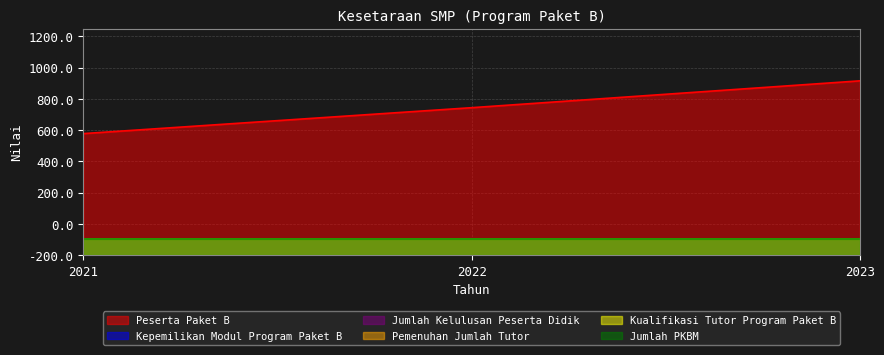

Reading right to left, transcribe all the data shown in this chart.

Peserta Paket B: 2023=1116	2022=944	2021=778
Kepemilikan Modul Program Paket B: 2023=100	2022=100	2021=100
Jumlah Kelulusan Peserta Didik: 2023=100	2022=100	2021=100
Pemenuhan Jumlah Tutor: 2023=100	2022=100	2021=100
Kualifikasi Tutor Program Paket B: 2023=100	2022=100	2021=100
Jumlah PKBM: 2023=100	2022=100	2021=100